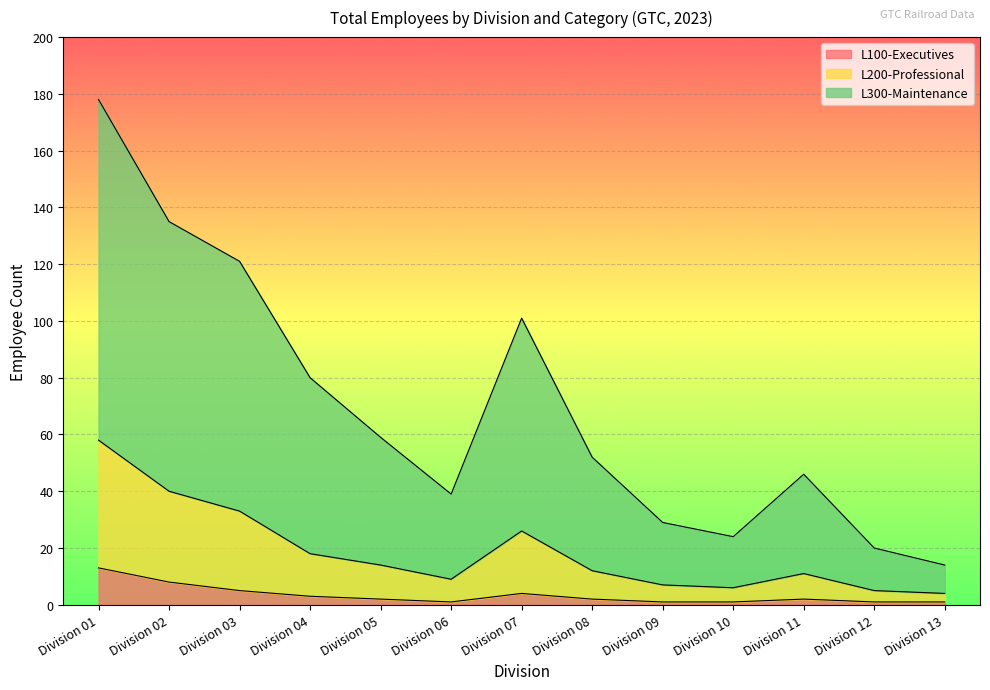

What is the sum of the L100-Executives values at Division 06 and Division 09?

2